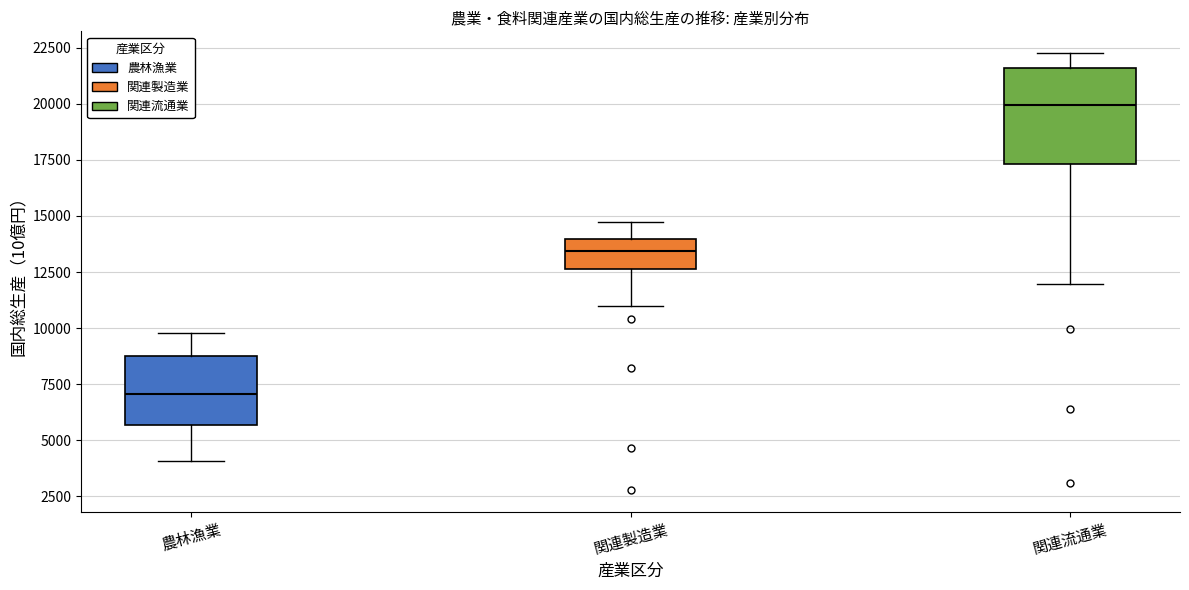

Where does the upper whisker of the box for 関連製造業 end on the y-axis? The values are not printed on the chart, so give them approximately, as read against the axis.

14500